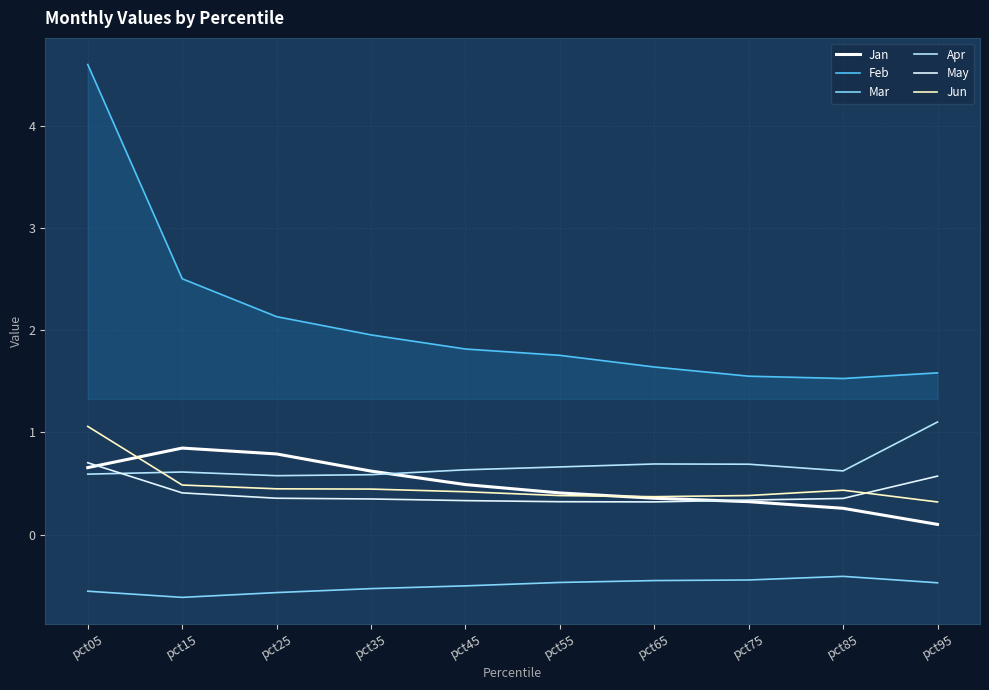

Where is the first local maximum for Mar?

pct85